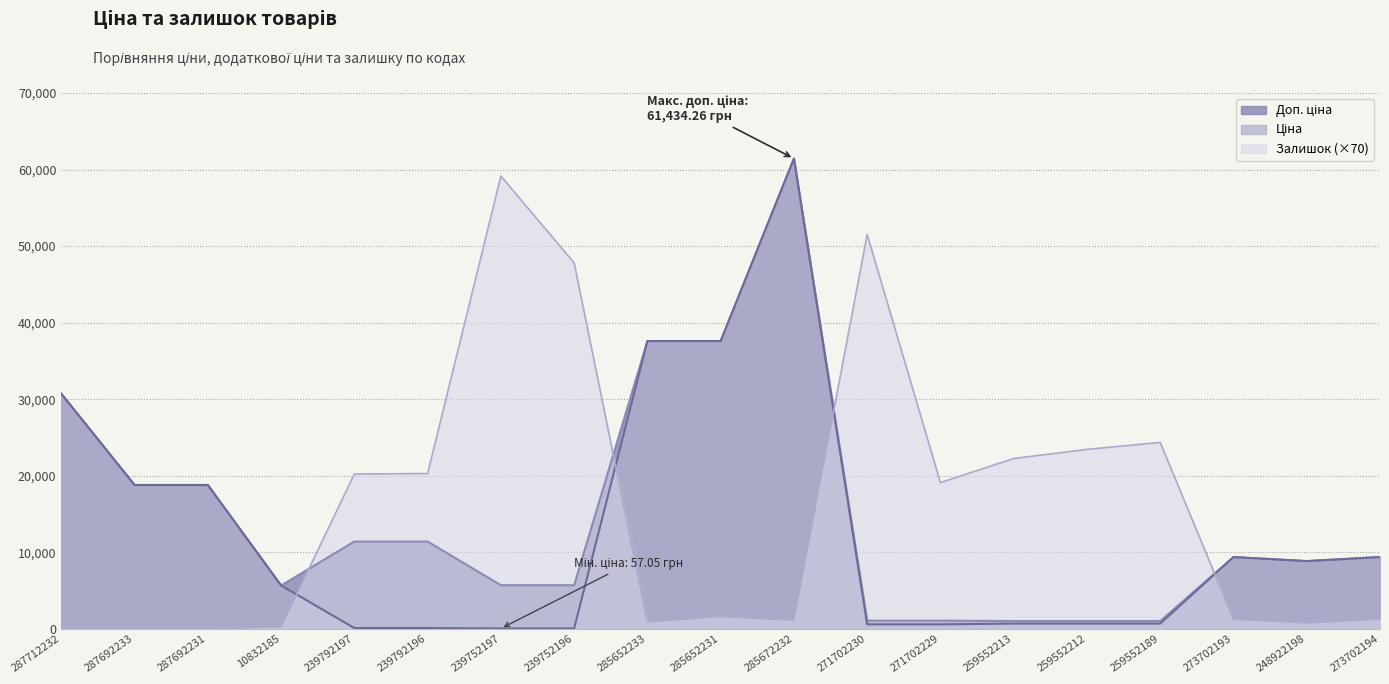

How many categories are shown in the chart?

19